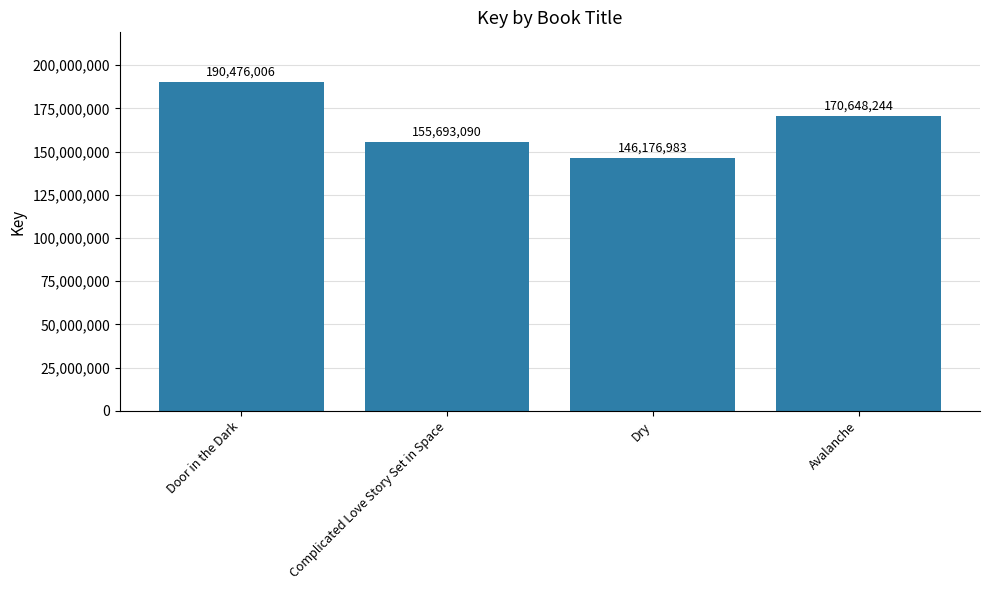

What is the label of the 1st bar from the right?

Avalanche